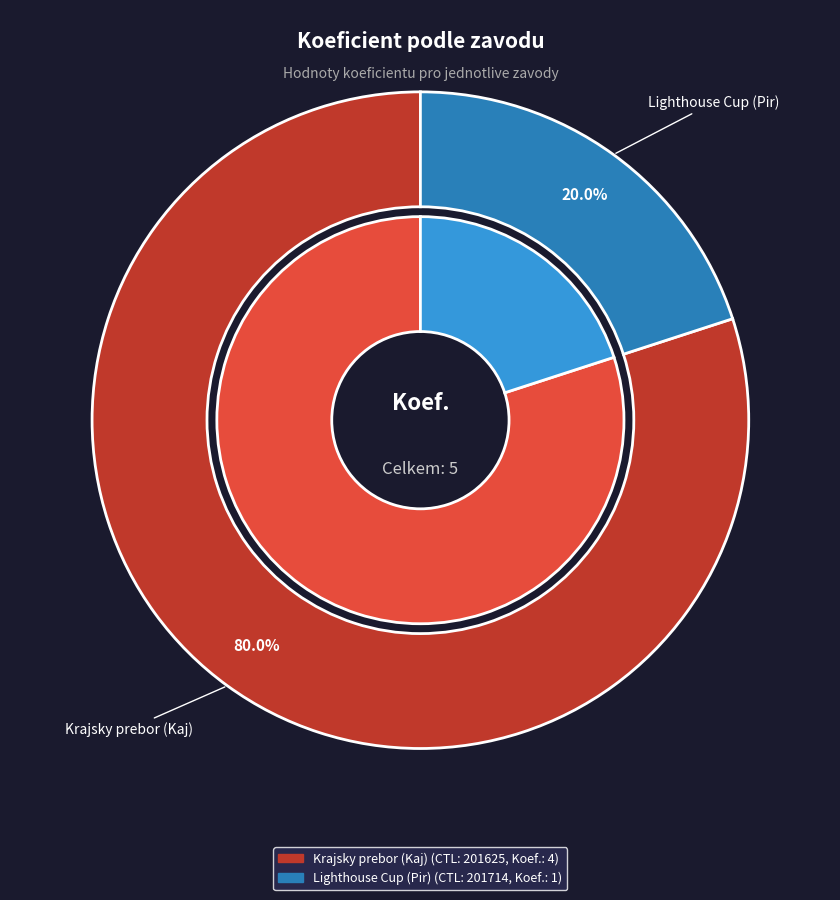

Does 201625 represent more than half of the total?

Yes